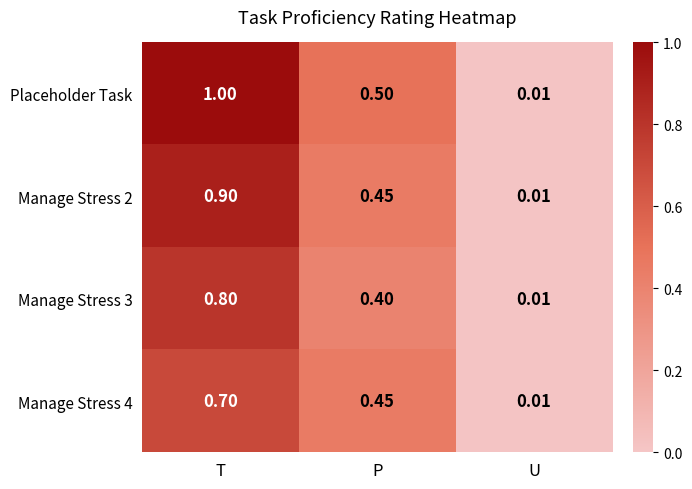

What is the spread (max minus min) of values at P?

0.1